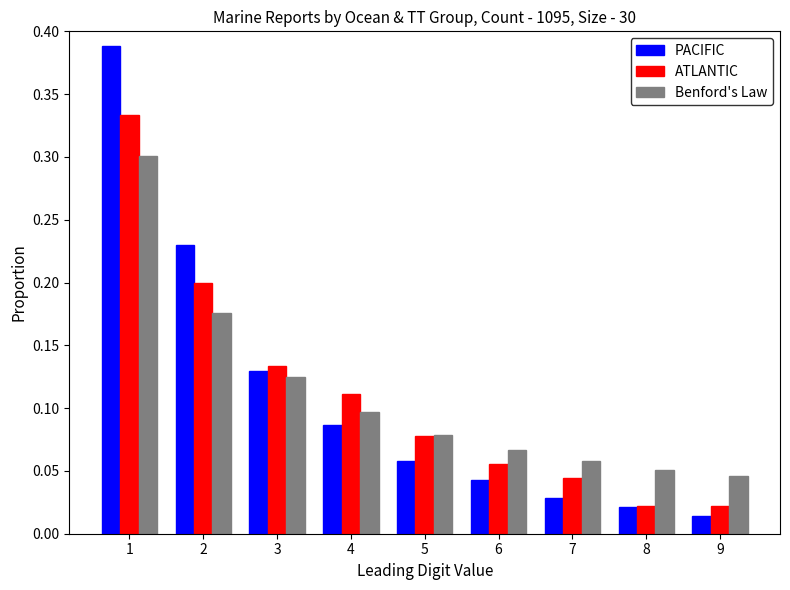

The ATLANTIC series shows 0.1 at 4. True or false?

True